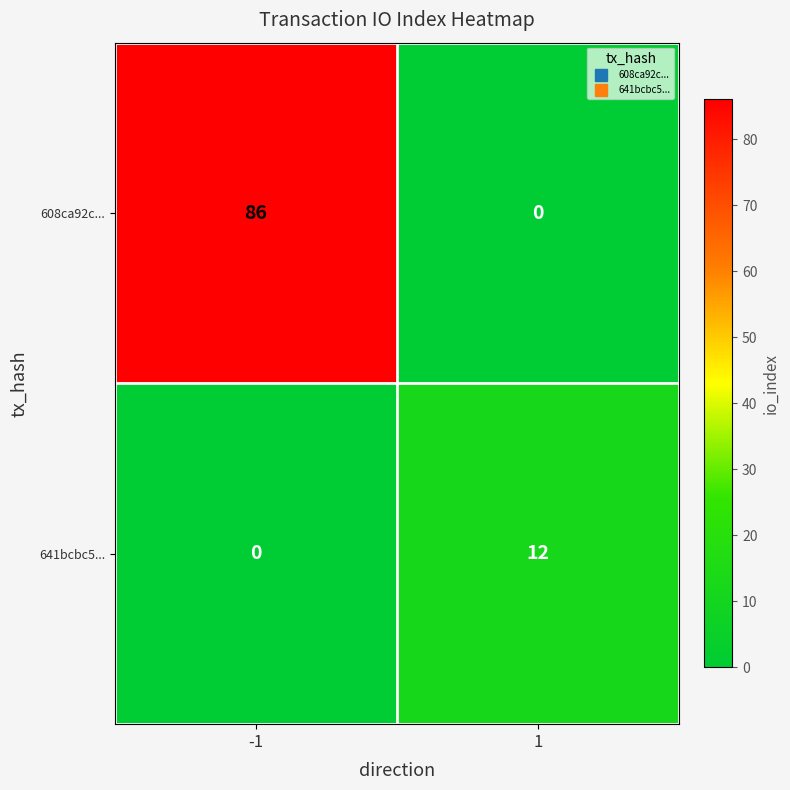

What is the sum of all 608ca92c... values?

86